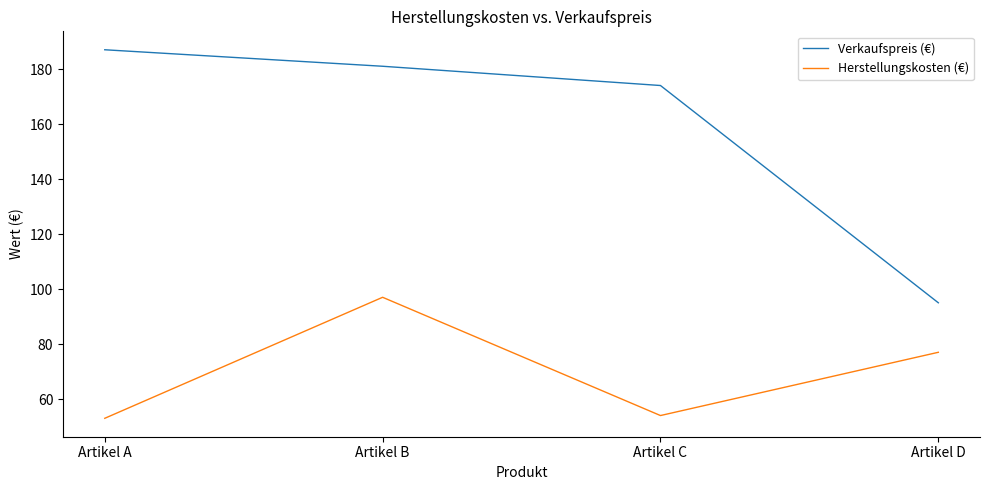

Count the number of categories in the chart.

4